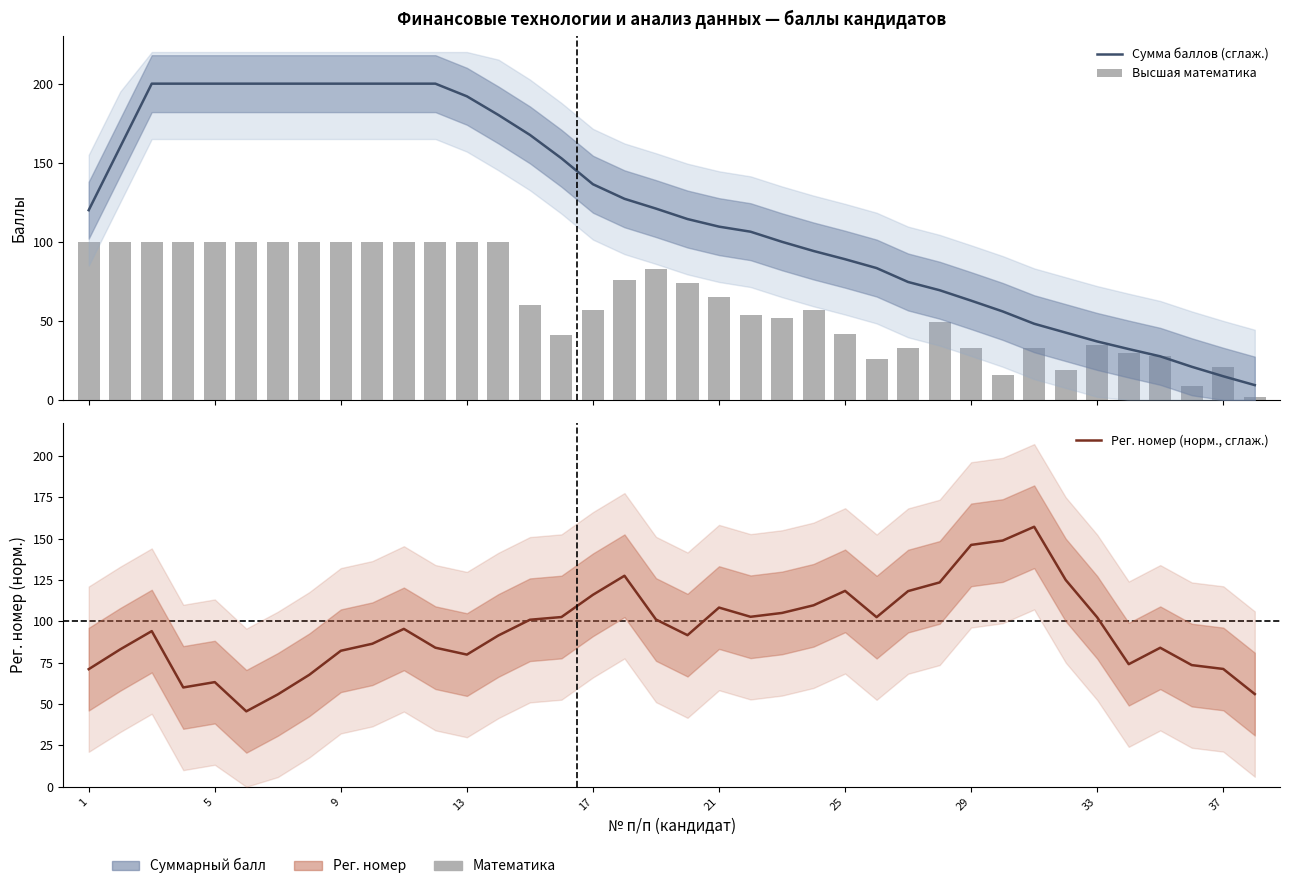

How many data points in Рег. номер (норм., сглаж.) are above 95?

19